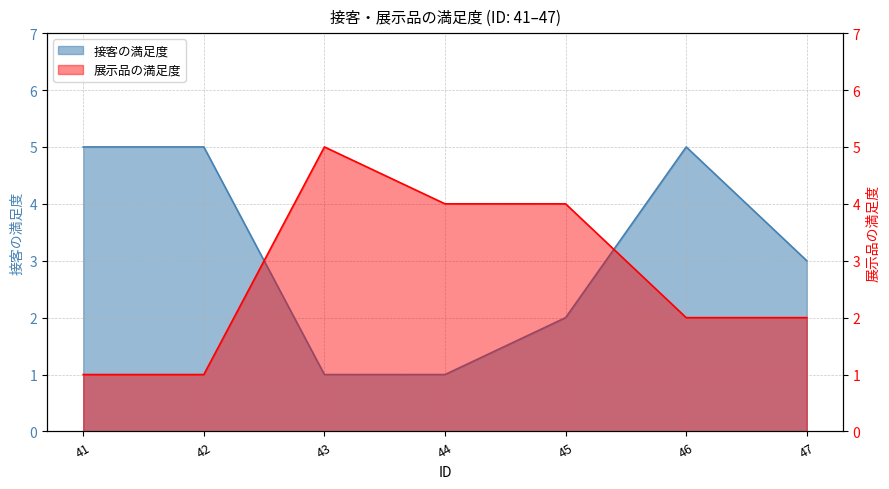

List the series in order of their overall mean, highest first.

接客の満足度, 展示品の満足度